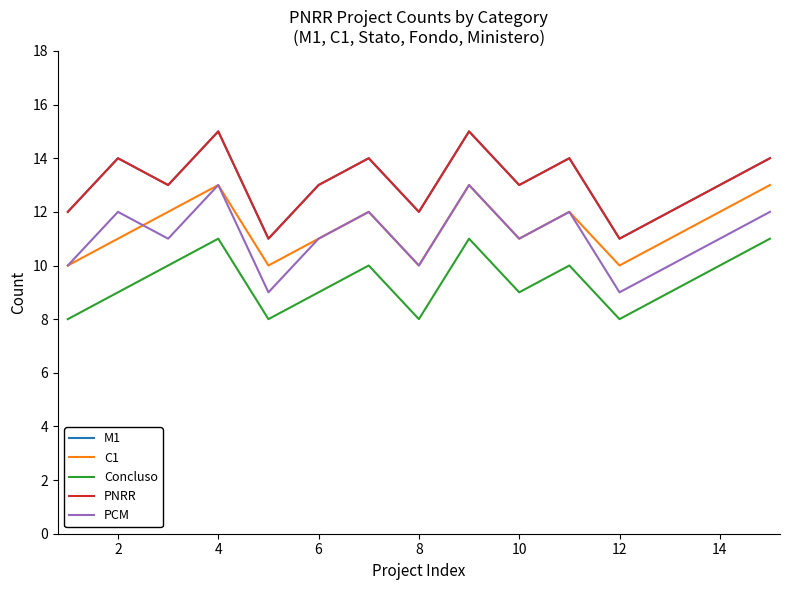

Is this an area chart (filled region under the line)?

No